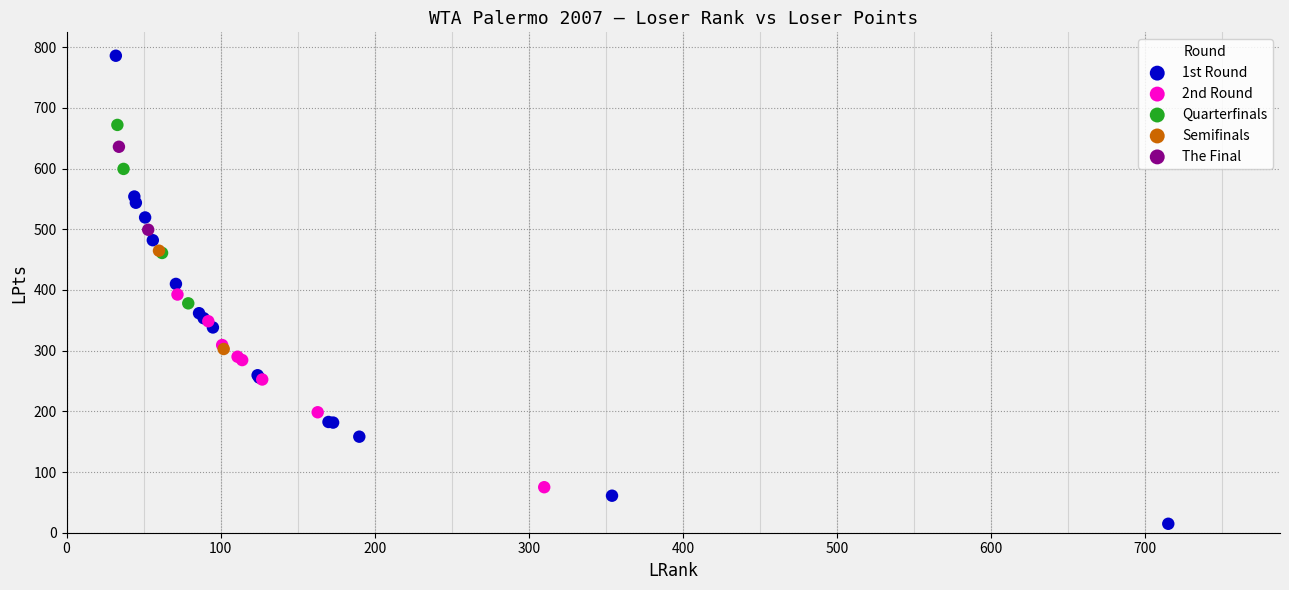

What are all the series names shown in the legend?

1st Round, 2nd Round, Quarterfinals, Semifinals, The Final